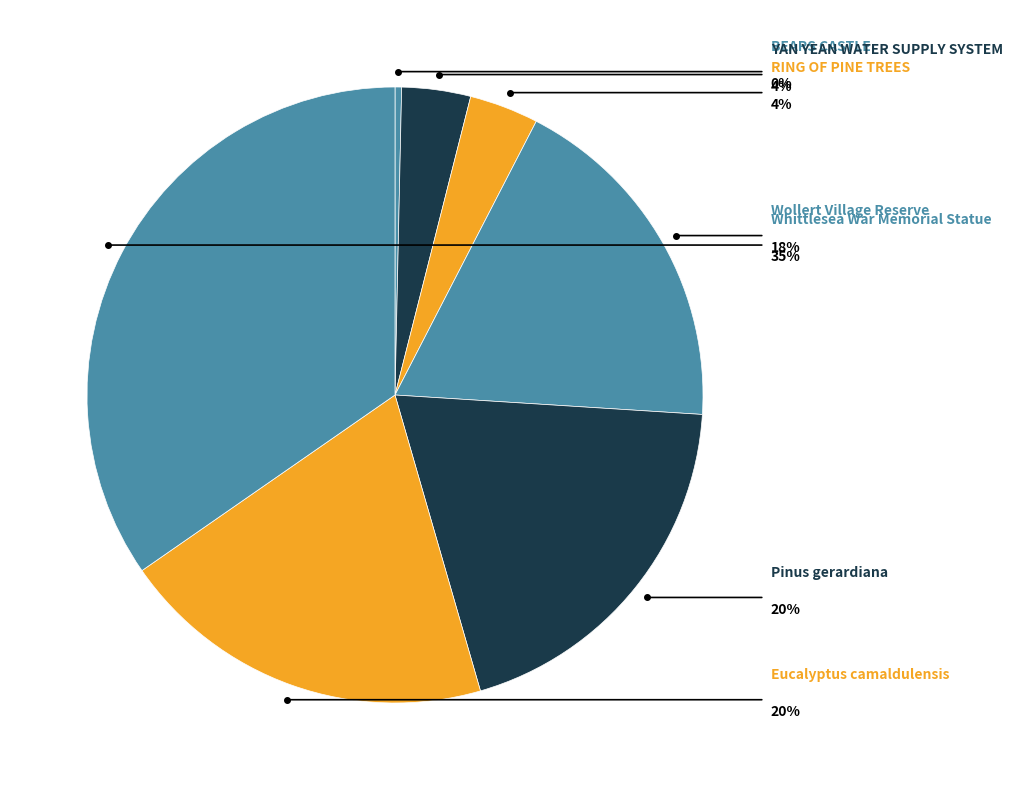

How many slices are in this pie chart?

7